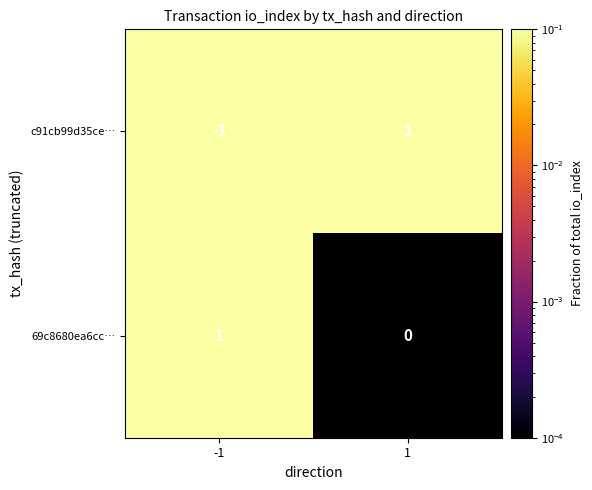

True or false: c91cb99d35ce… has a value of -2 at -1.

False